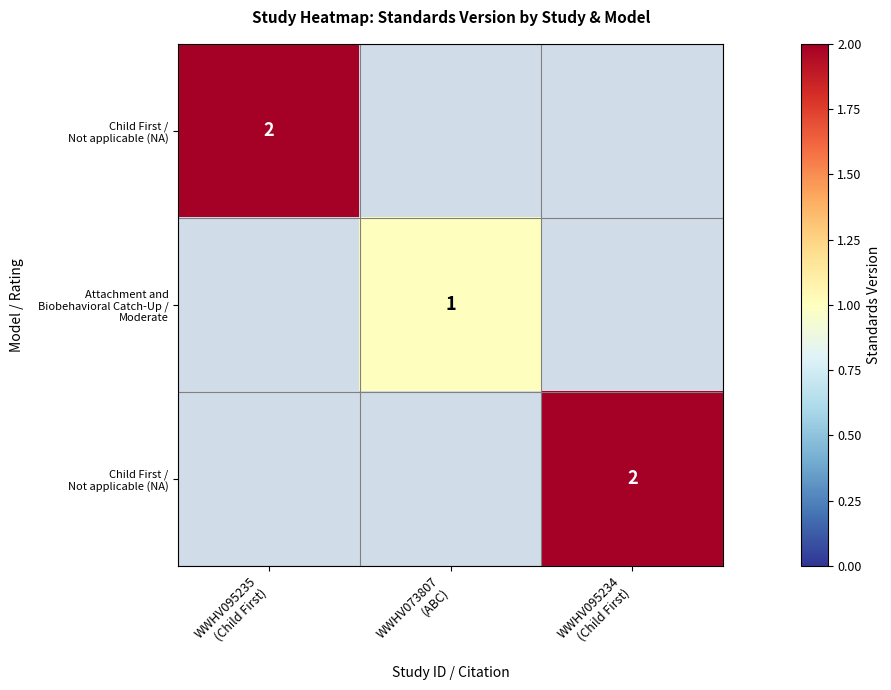

At how many categories does at least one series exceed 1?

2